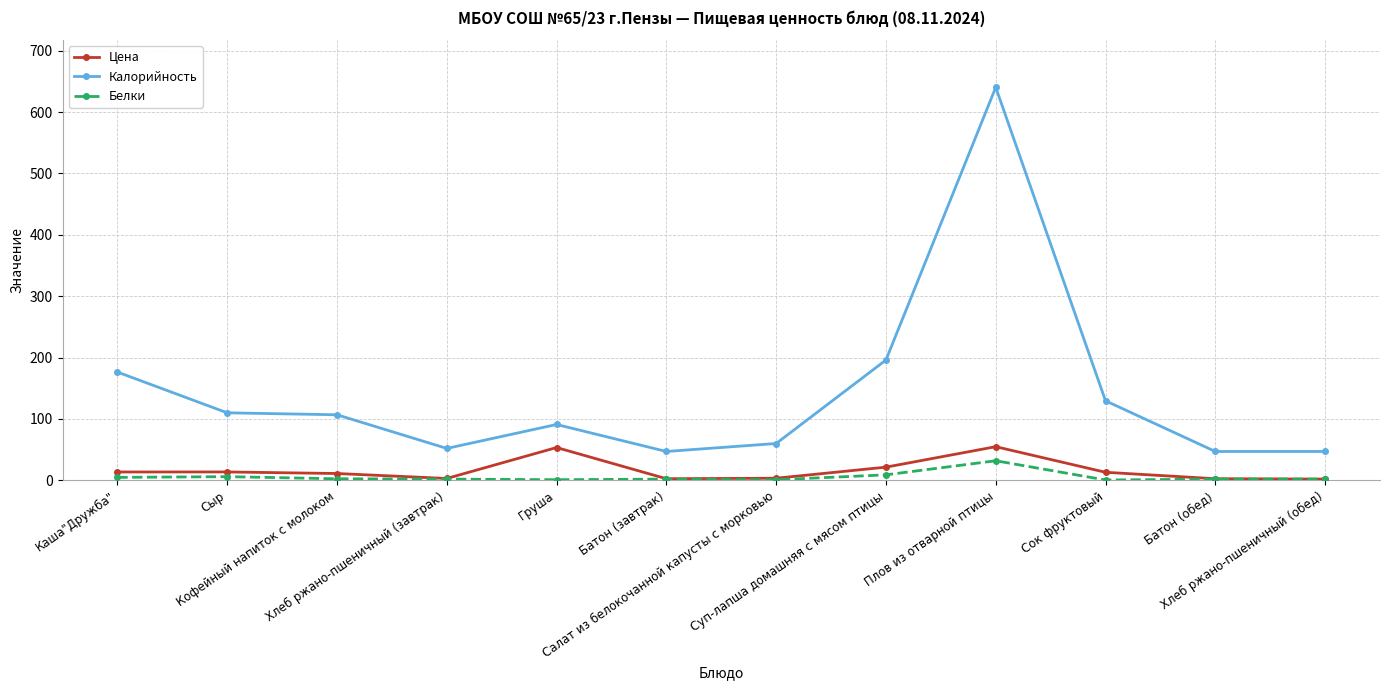

True or false: Цена has more than 1 interior local peaks.

True